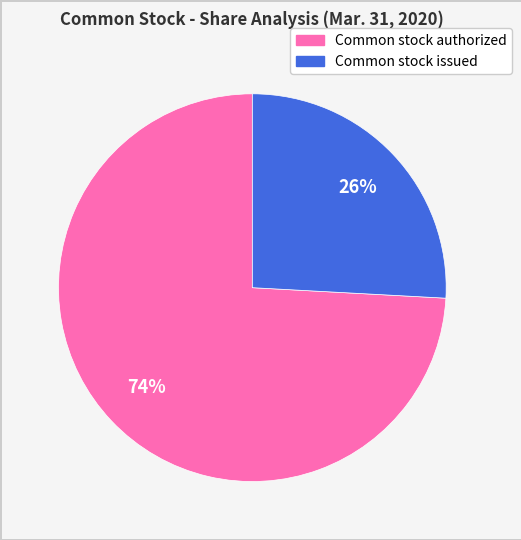

Between Common stock authorized and Common stock issued, which is larger?

Common stock authorized